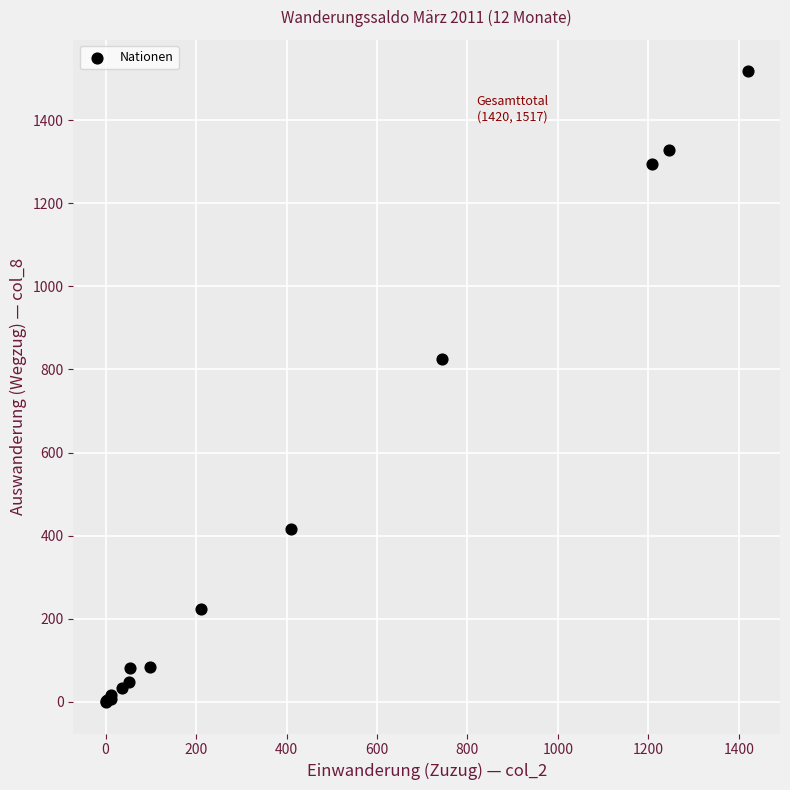

What Y value in the scatter plot is closest to 758?

826